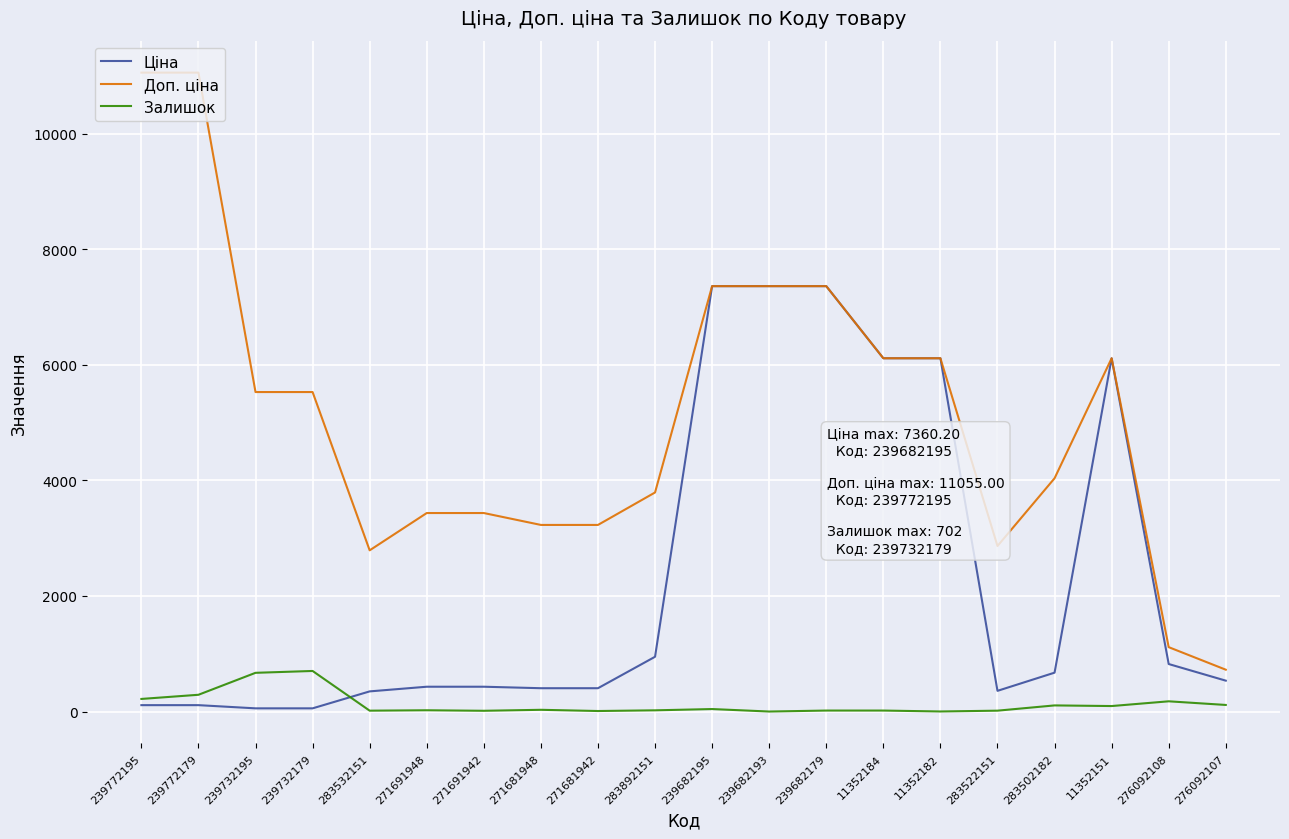

What position from the left is 11352151?

18